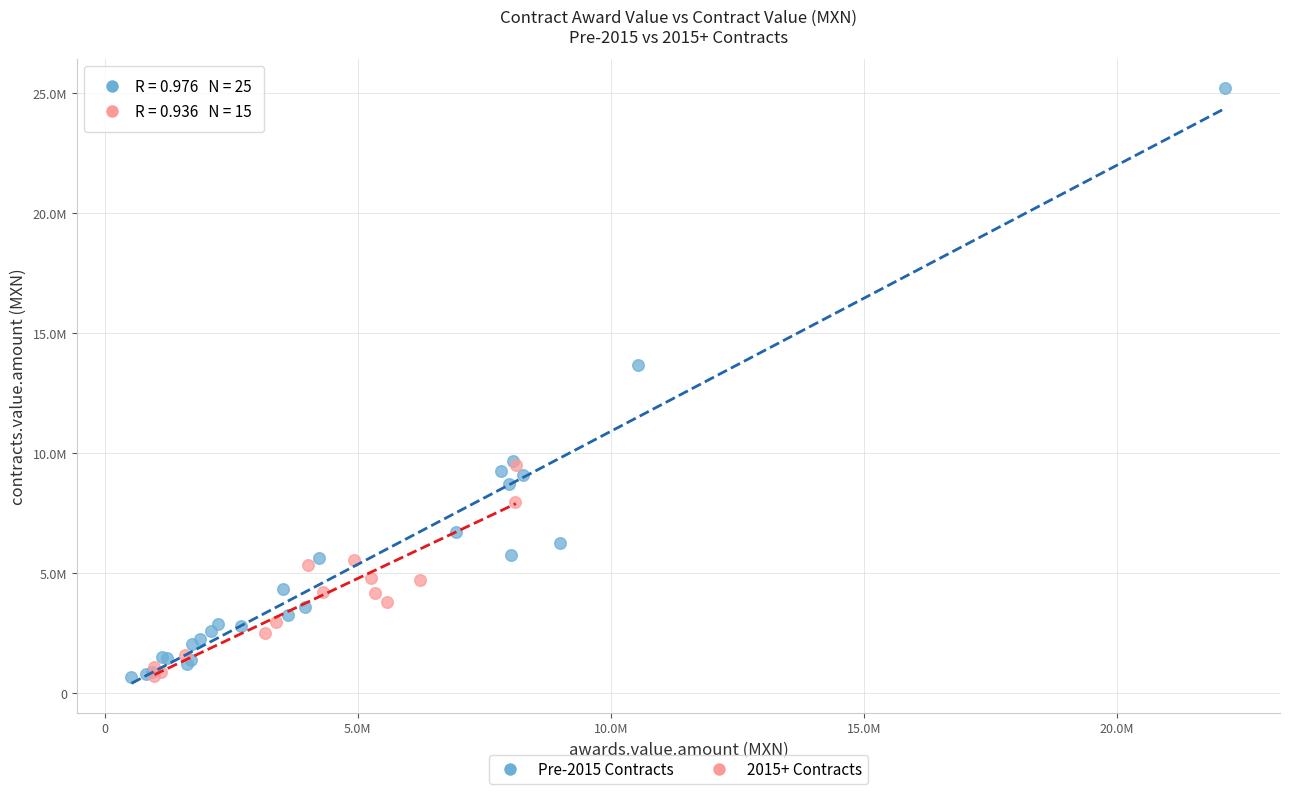

Which series contains the highest Y value?

Pre-2015 Contracts